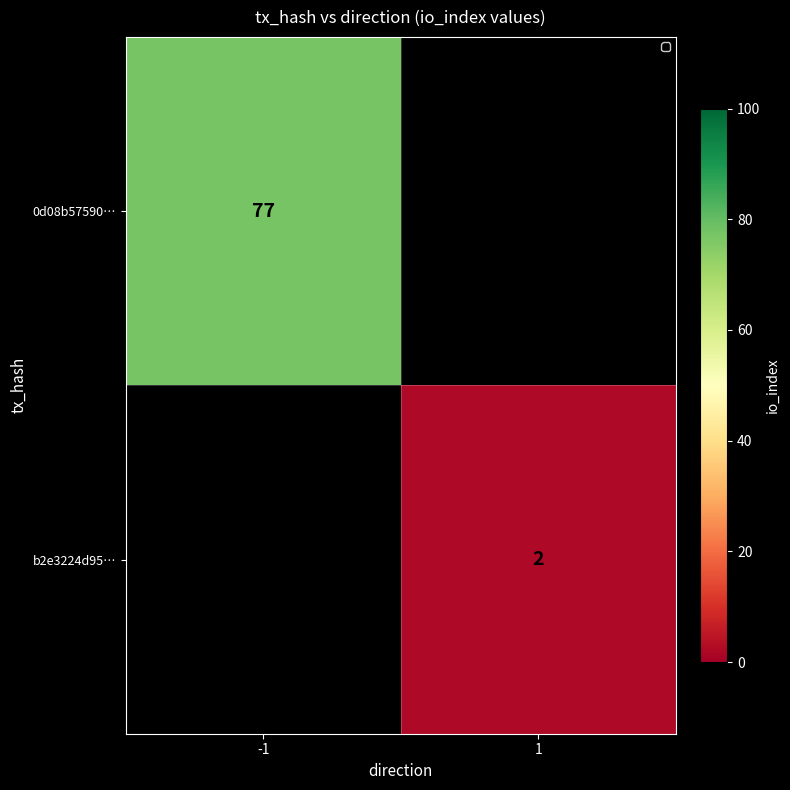

True or false: b2e3224d95… has a value of 2 at 1.

True